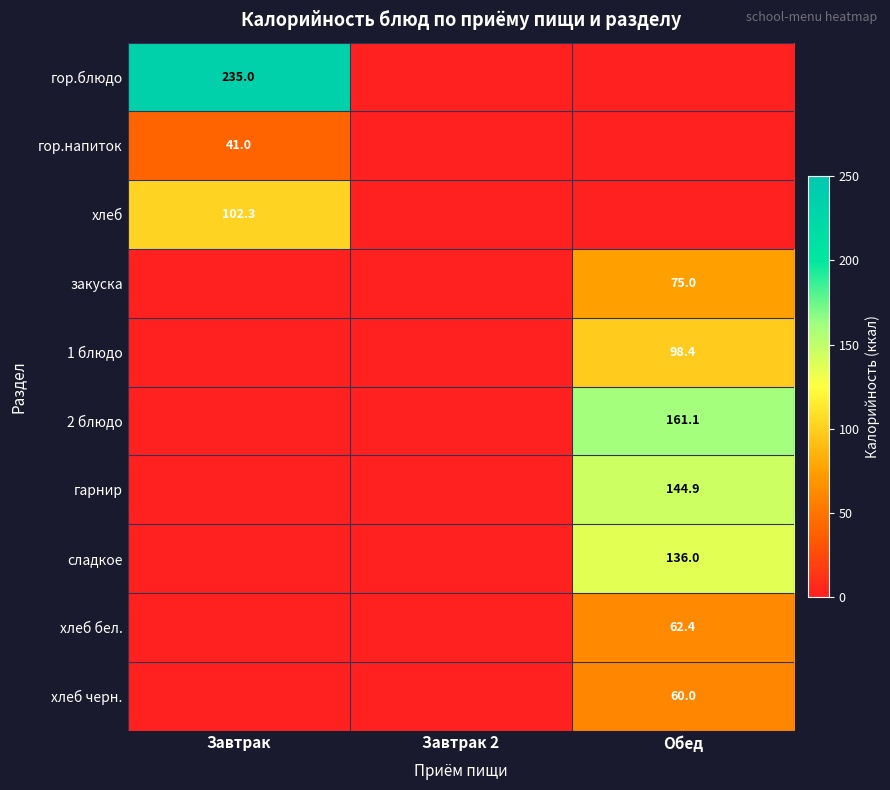

The value of закуска at Обед is 75.0. True or false?

True